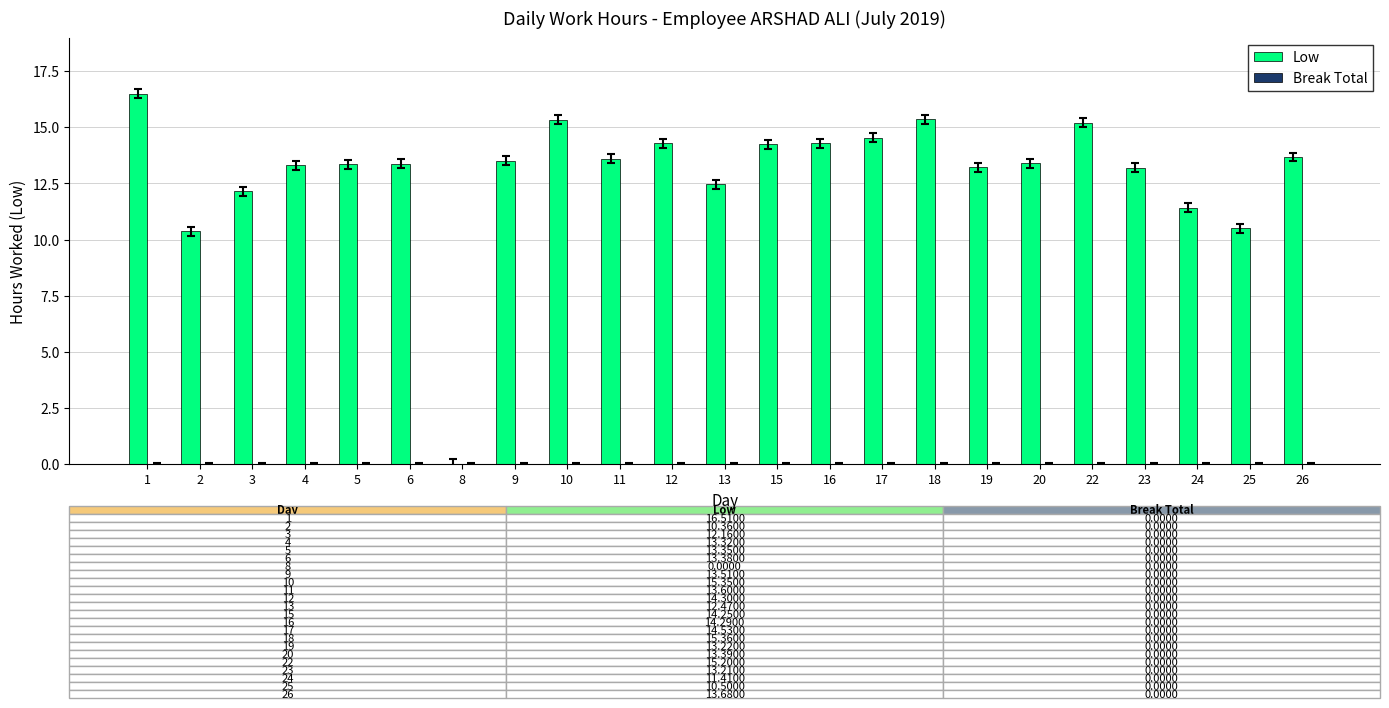

What is the change in value from 1 to 25?

-6.0